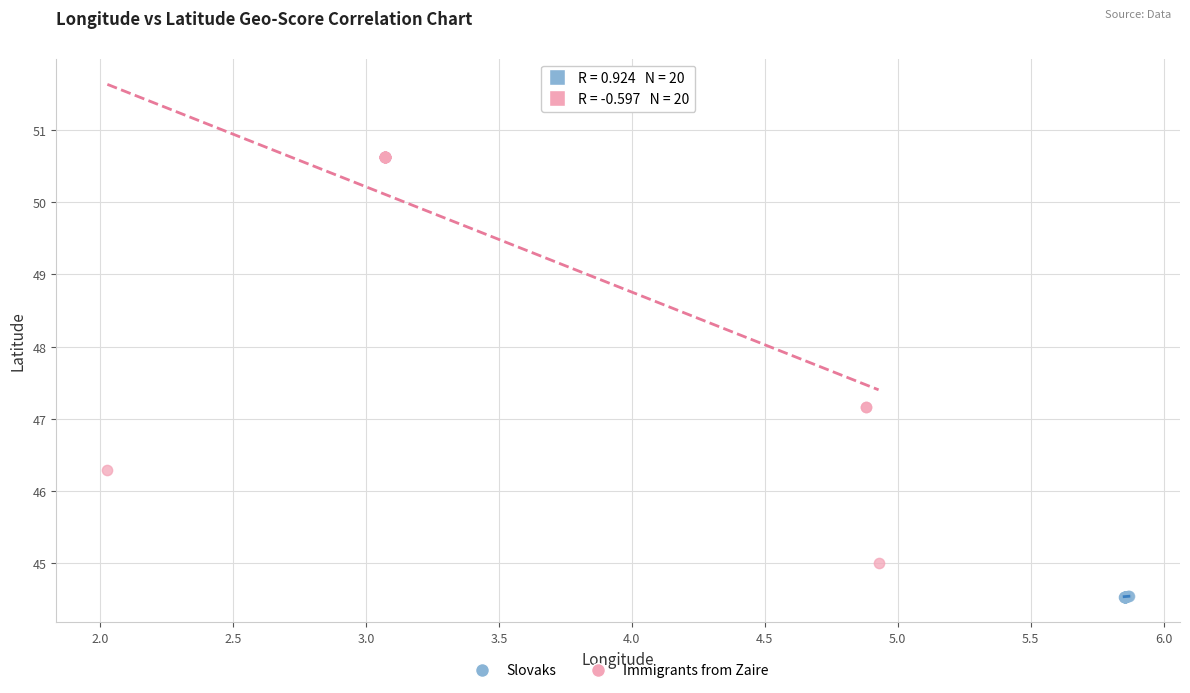

Which series has the widest spread of Y values?

Immigrants from Zaire